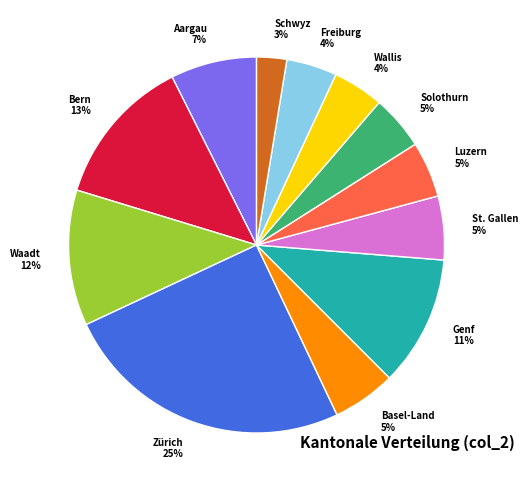

The Bern slice represents 1% of the pie. True or false?

False